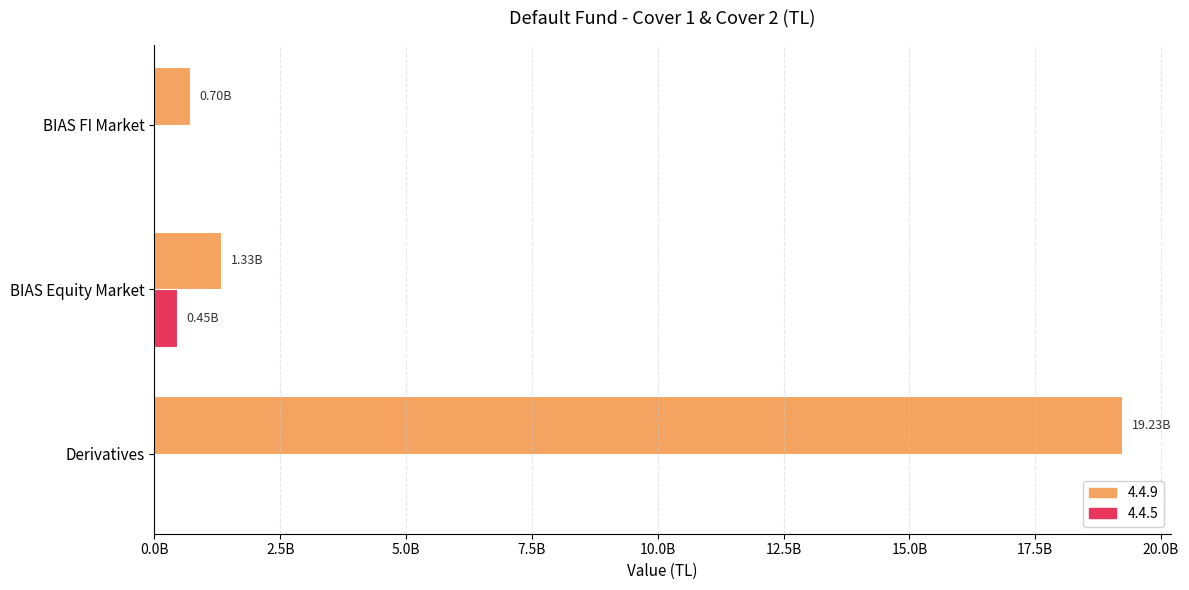

List the series in order of their peak value, lowest first.

4.4.5, 4.4.9